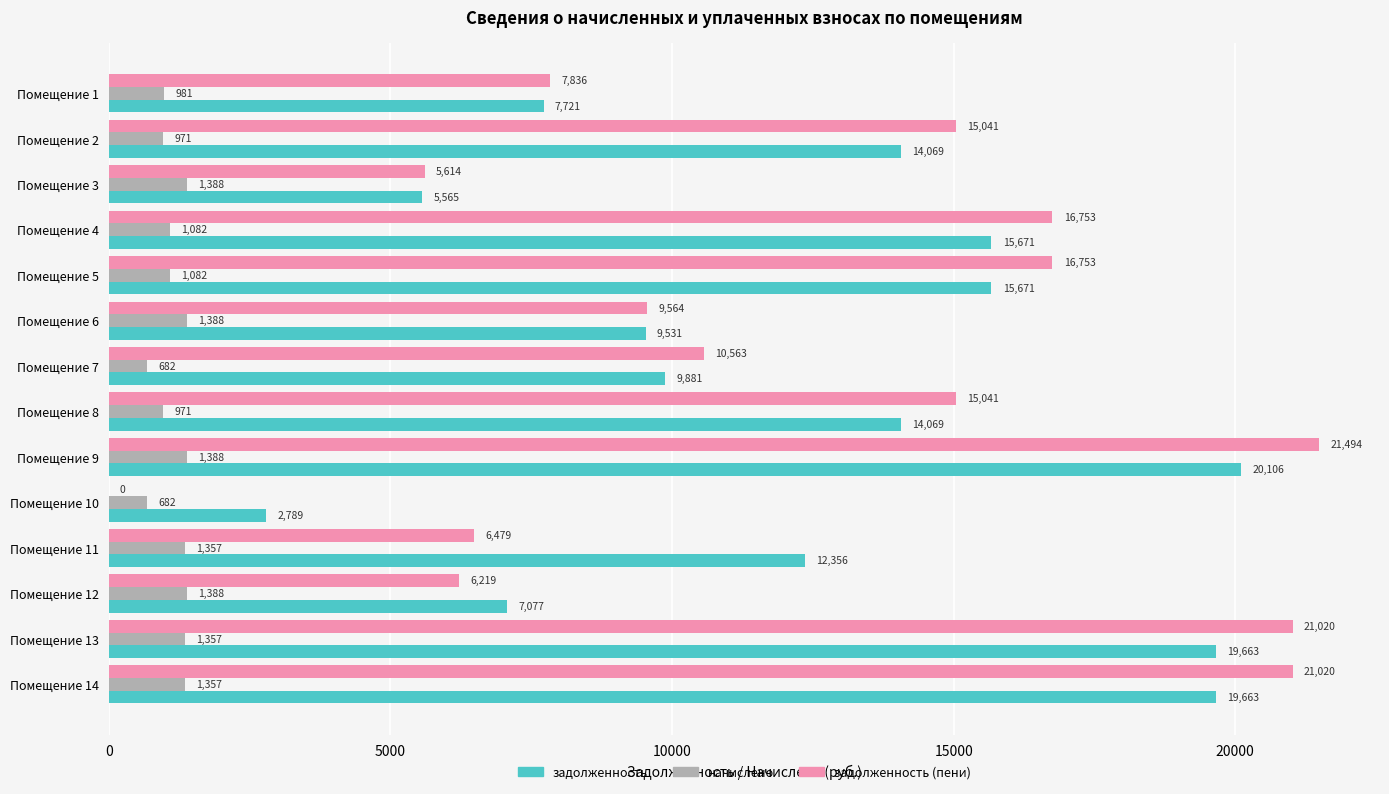

Which series changed the most between Помещение 3 and Помещение 6?

задолженность